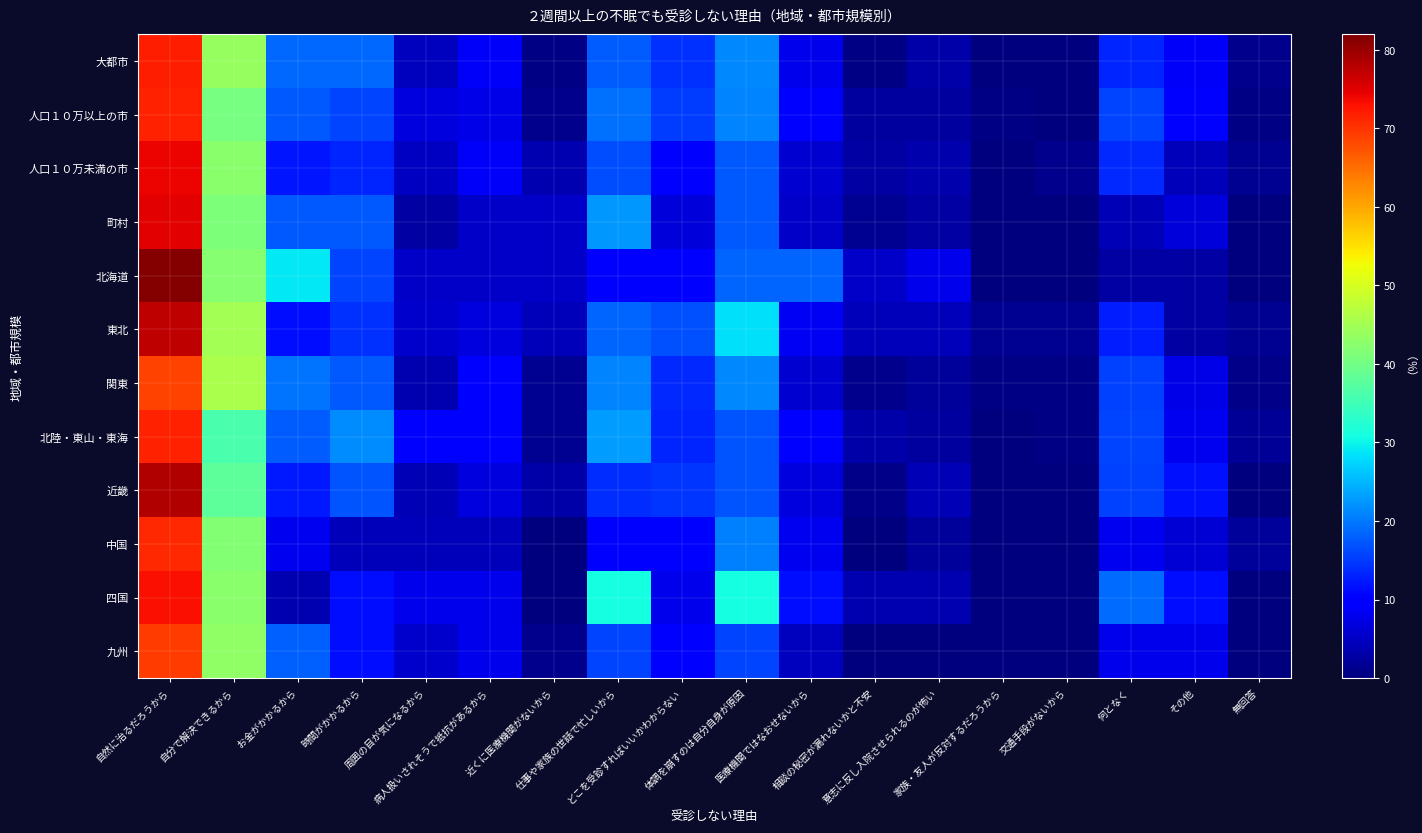

Rank the series at 周囲の目が気になるから from lowest to highest value.

町村, 関東, 近畿, 中国, 大都市, 人口１０万未満の市, 北海道, 東北, 九州, 人口１０万以上の市, 四国, 北陸・東山・東海